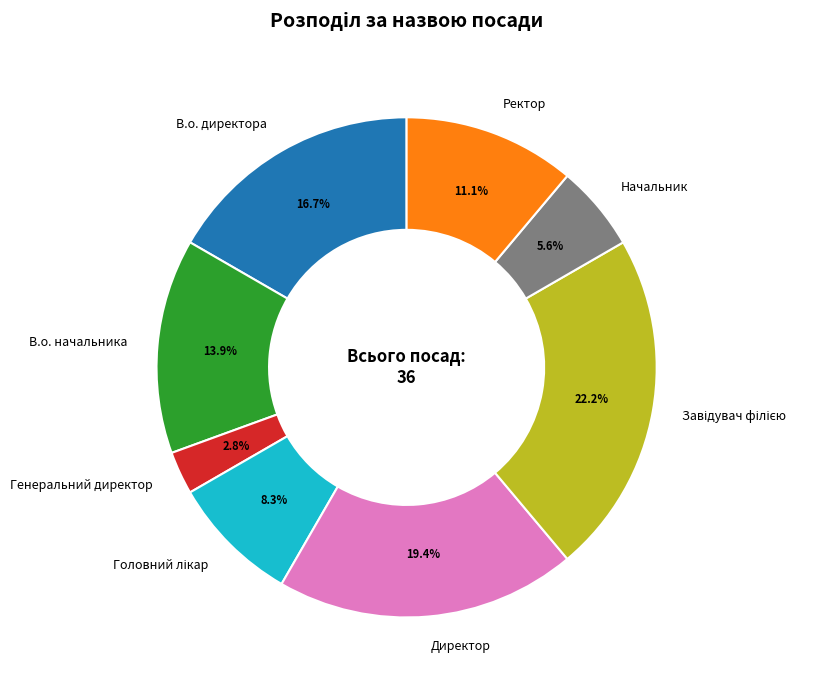

Which has a higher value, Ректор or Директор?

Директор